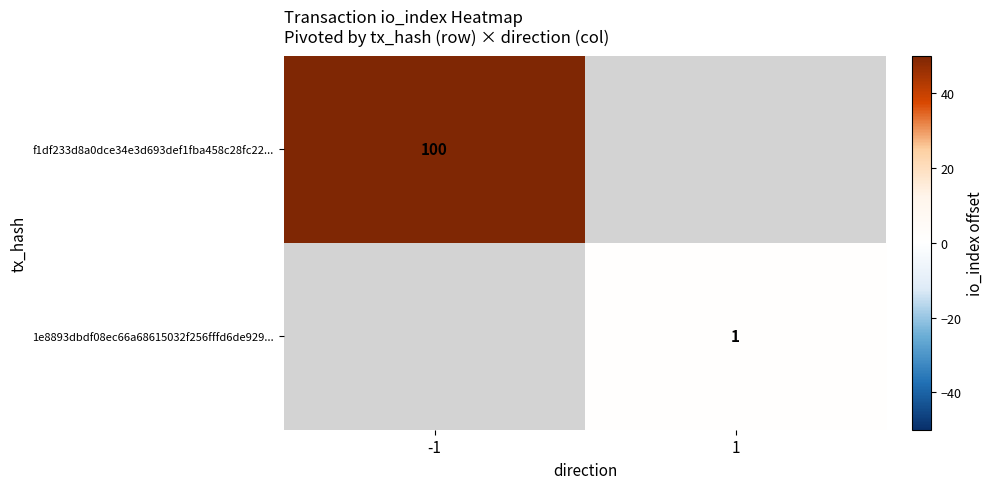

Is the value of f1df233d8a0dce34e3d693def1fba458c28fc22... at -1 greater than the value of 1e8893dbdf08ec66a68615032f256fffd6de929... at 1?

Yes